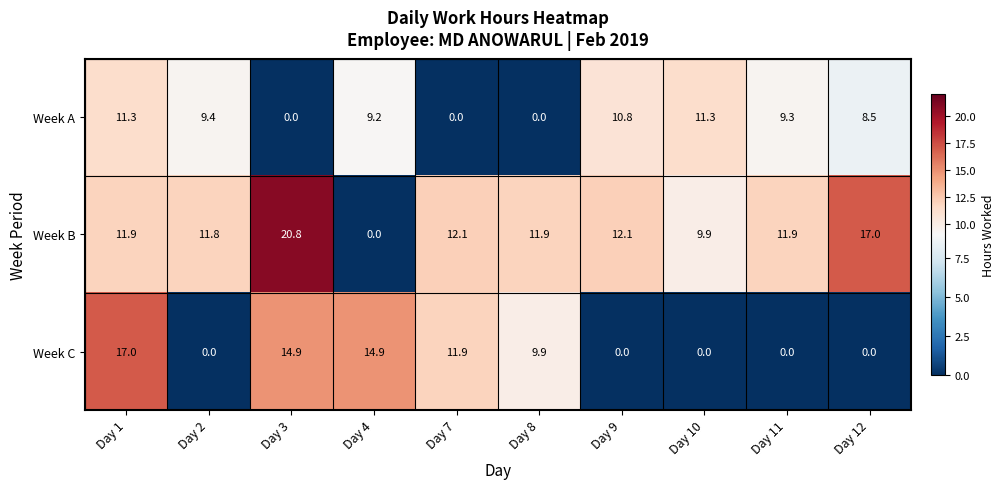

What is the maximum value shown in the chart?

20.8